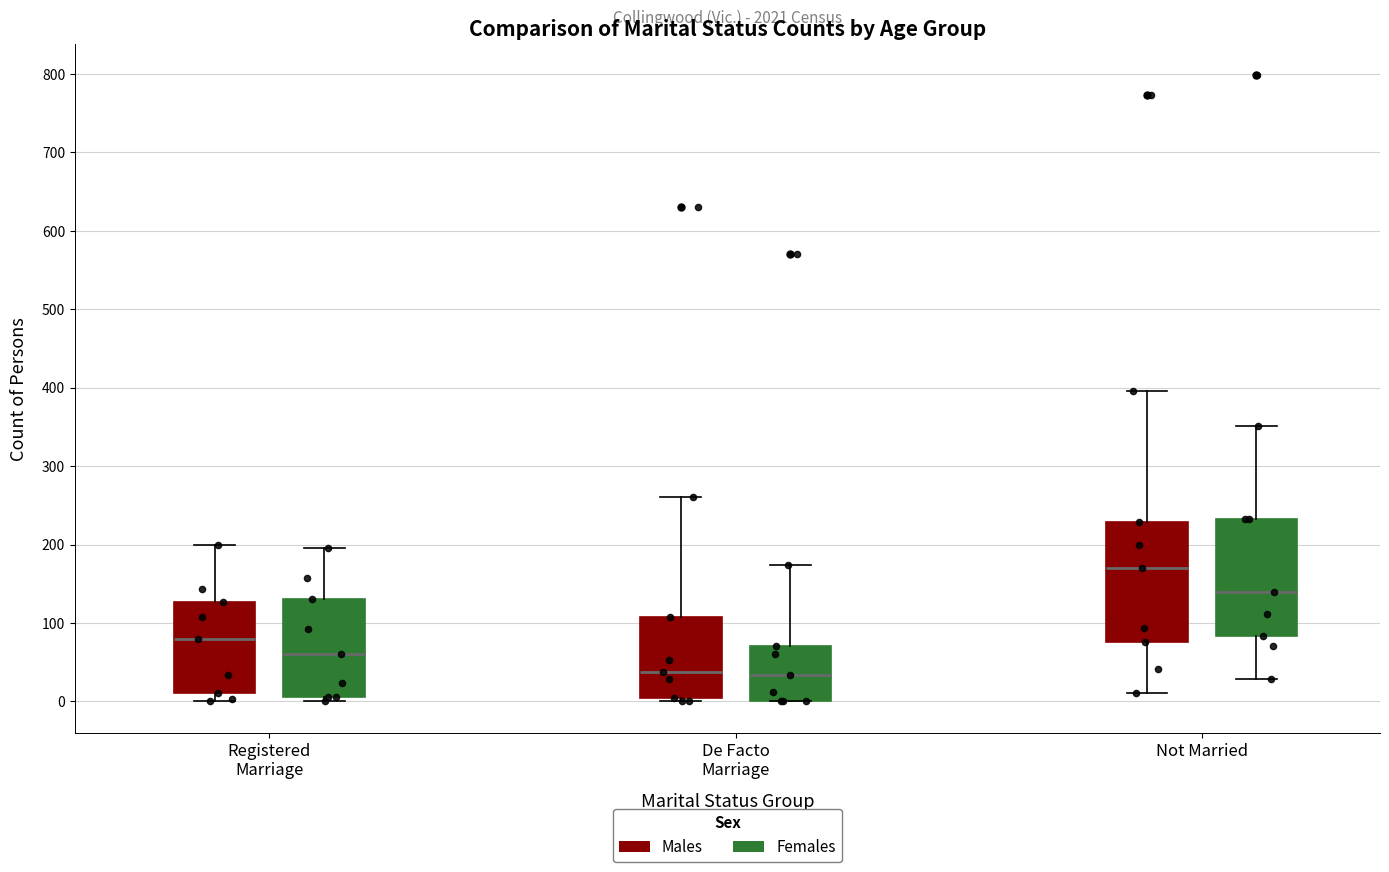

Reading left to right, transcribe this box plot: for each box, give where its median line is, the range the box spans, and where its two whiskers end, as read against the y-axis. The values are not printed on the chart, so give them approximately, as read against the axis.

Registered Marriage (Males): median 80, box 10 to 130, whiskers 0 to 200
Registered Marriage (Females): median 60, box 10 to 130, whiskers 0 to 200
De Facto Marriage (Males): median 40, box 0 to 110, whiskers 0 (just below the box's lower edge) to 260
De Facto Marriage (Females): median 30, box 0 to 70, whiskers 0 to 170
Not Married (Males): median 170, box 80 to 230, whiskers 10 to 400
Not Married (Females): median 140, box 80 to 230, whiskers 30 to 350